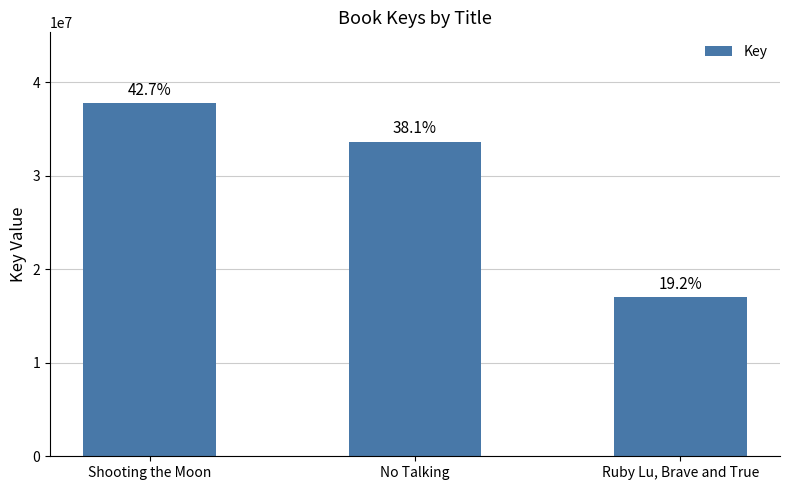

What is the sum of all values?

88368762